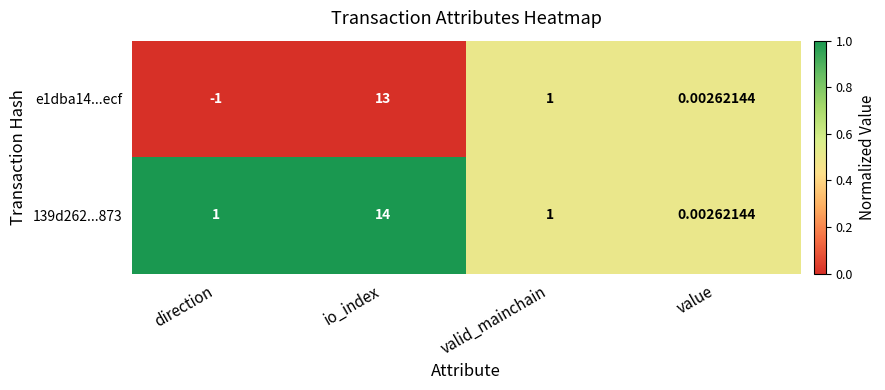

Where is e1dba14...ecf nearest to the value 6?

valid_mainchain